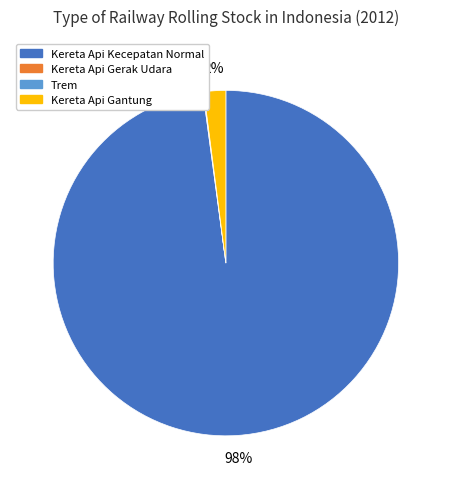

Is there a majority slice in this chart?

Yes